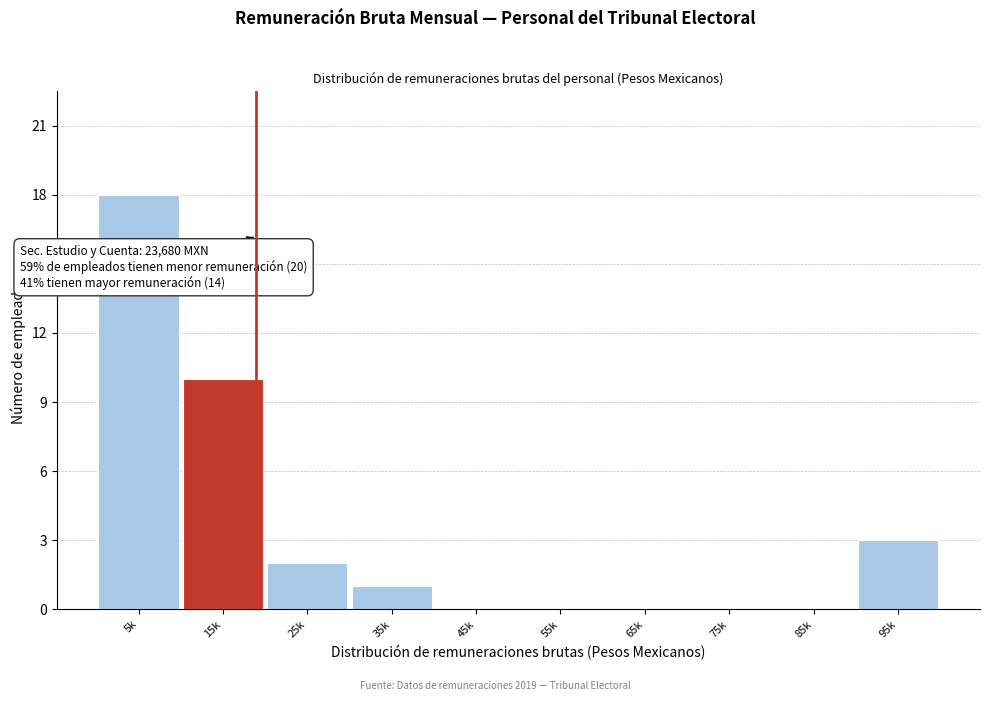

Reading left to right, transcribe all the data shown in this chart.

5k=18	15k=10	25k=2	35k=1	45k=0	55k=0	65k=0	75k=0	85k=0	95k=3